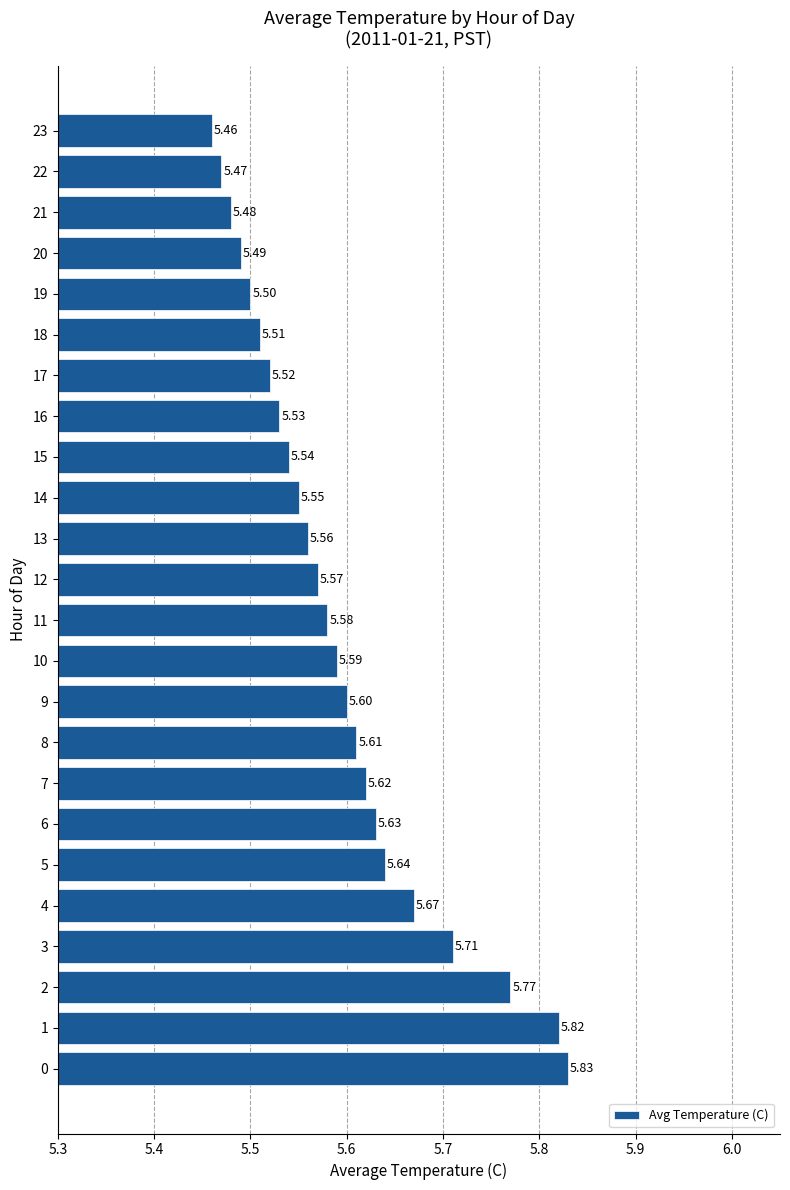

What is the ratio of the value at 18 to the value at 6?

1.0